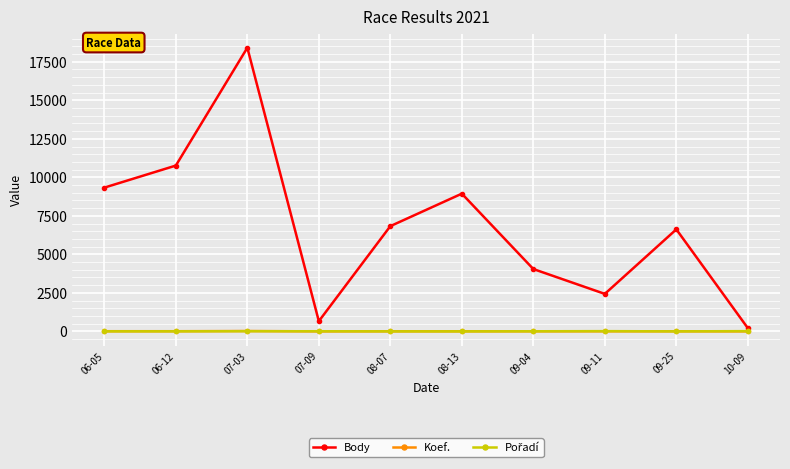

In Body, how many points are higher than both neighbors (excluding endpoints)?

3